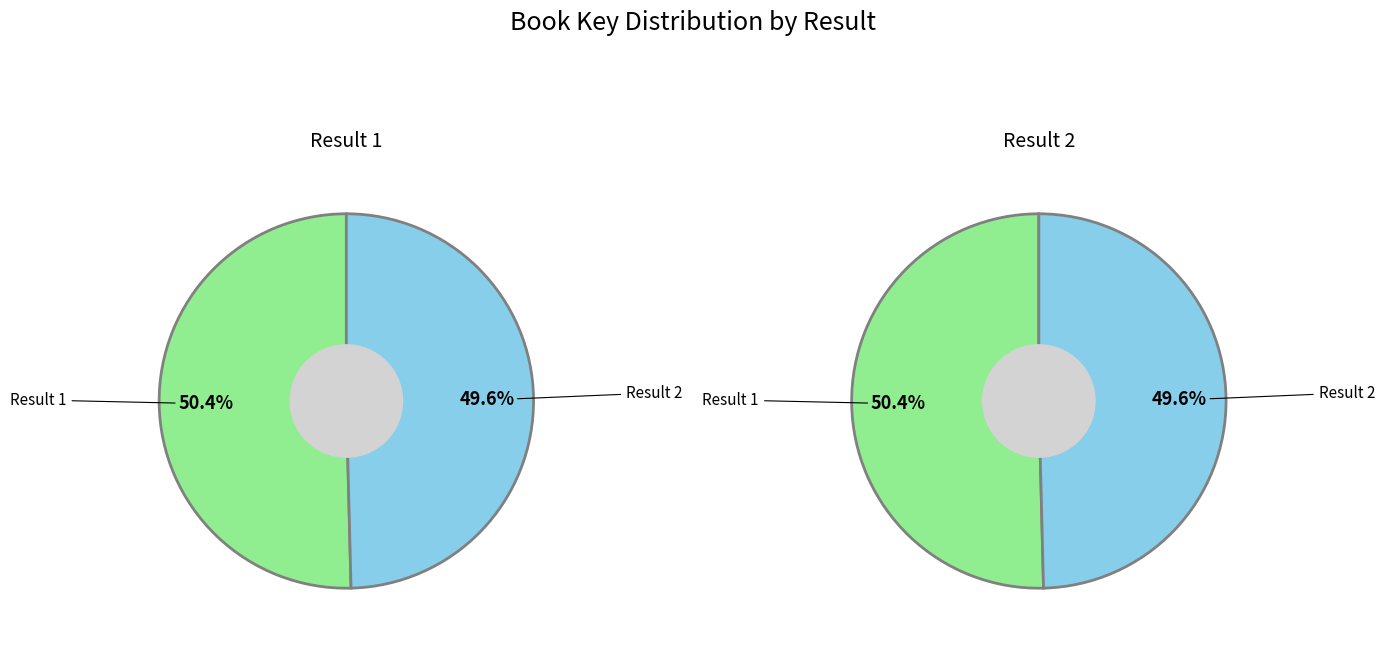

Rank the categories by value from highest to lowest.

1, 2